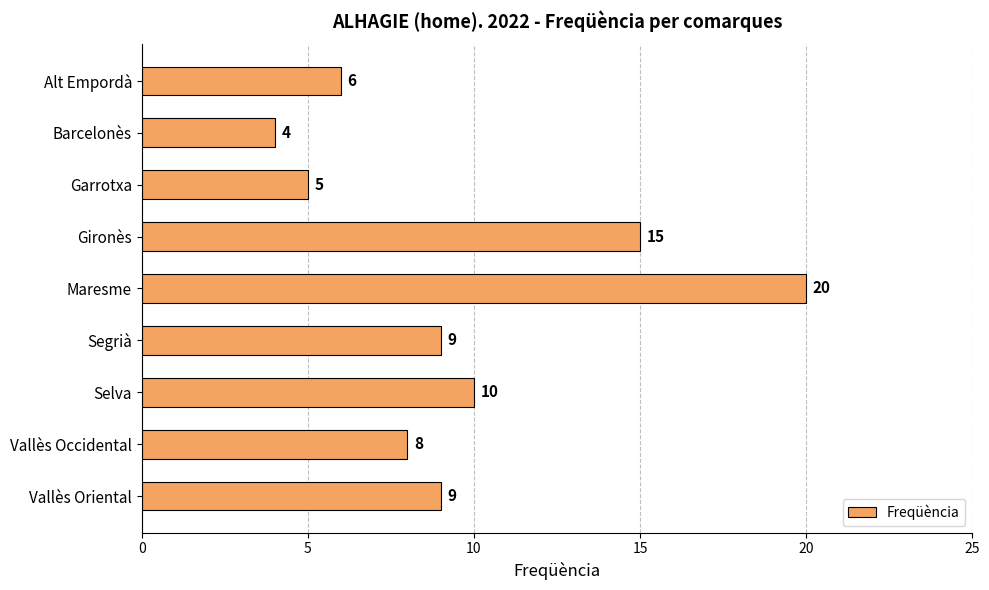

What position from the bottom is Gironès?

6